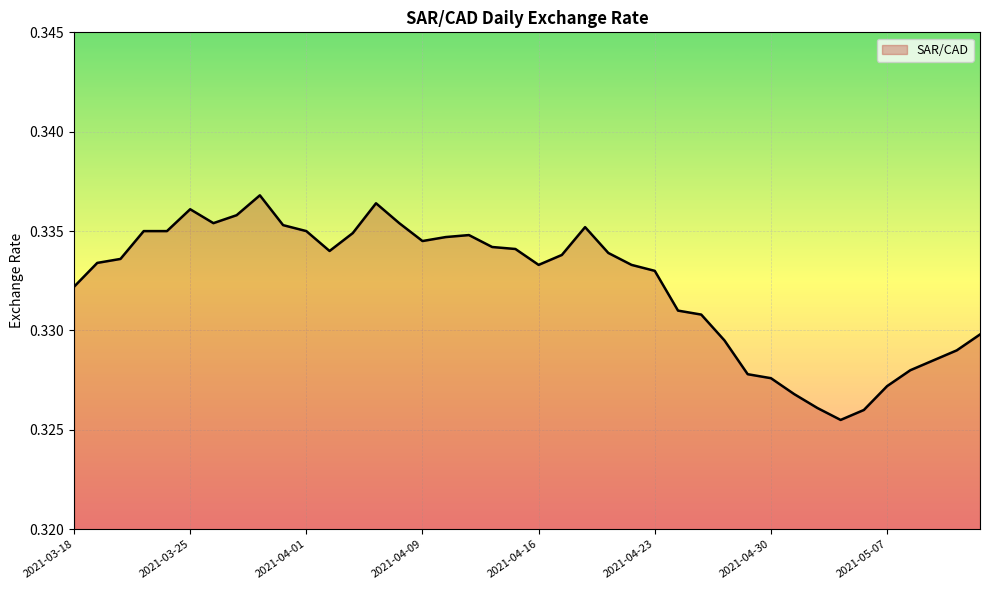

How many lines are shown in the chart?

1